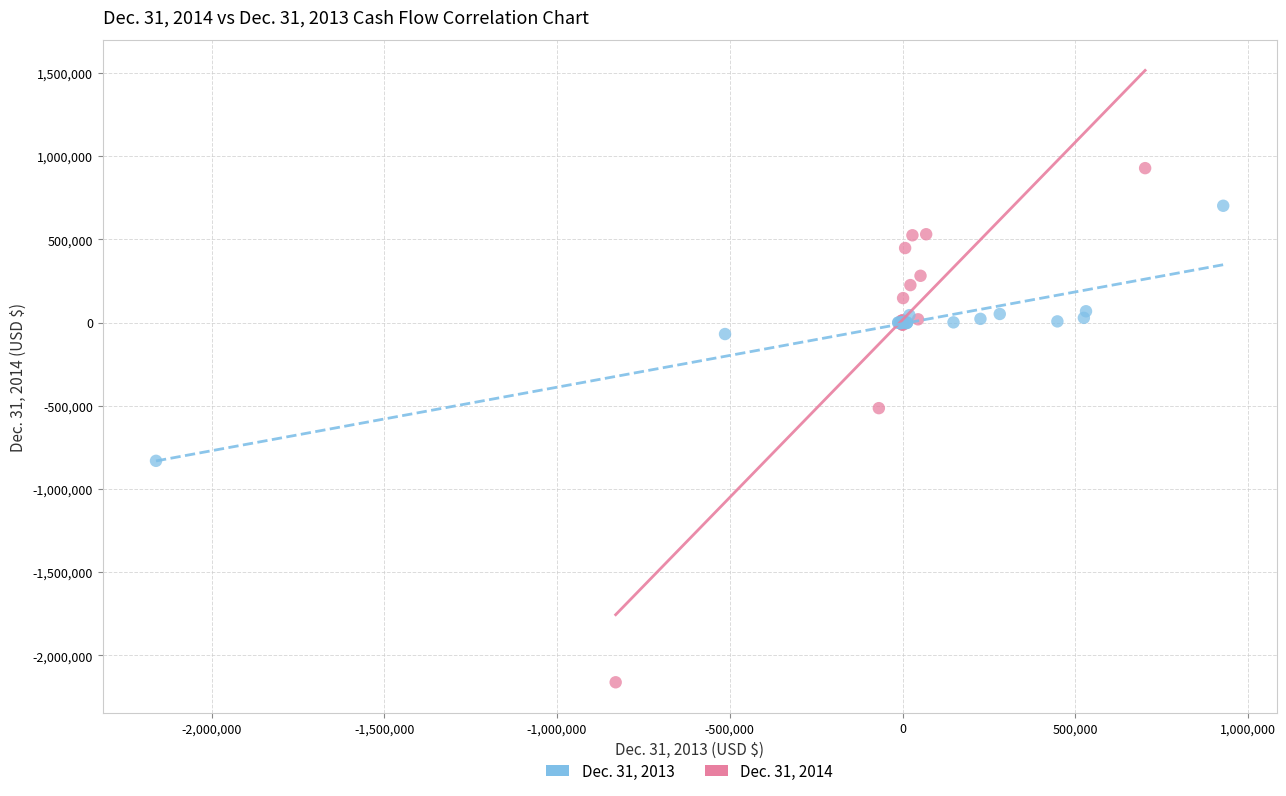

Which series has the widest spread of Y values?

Dec. 31, 2014